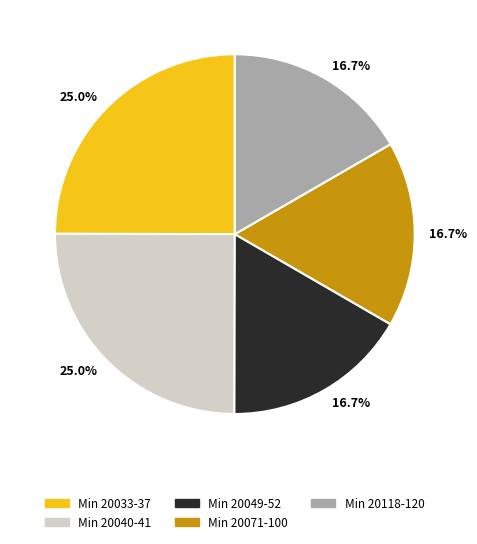

Is there a majority slice in this chart?

No